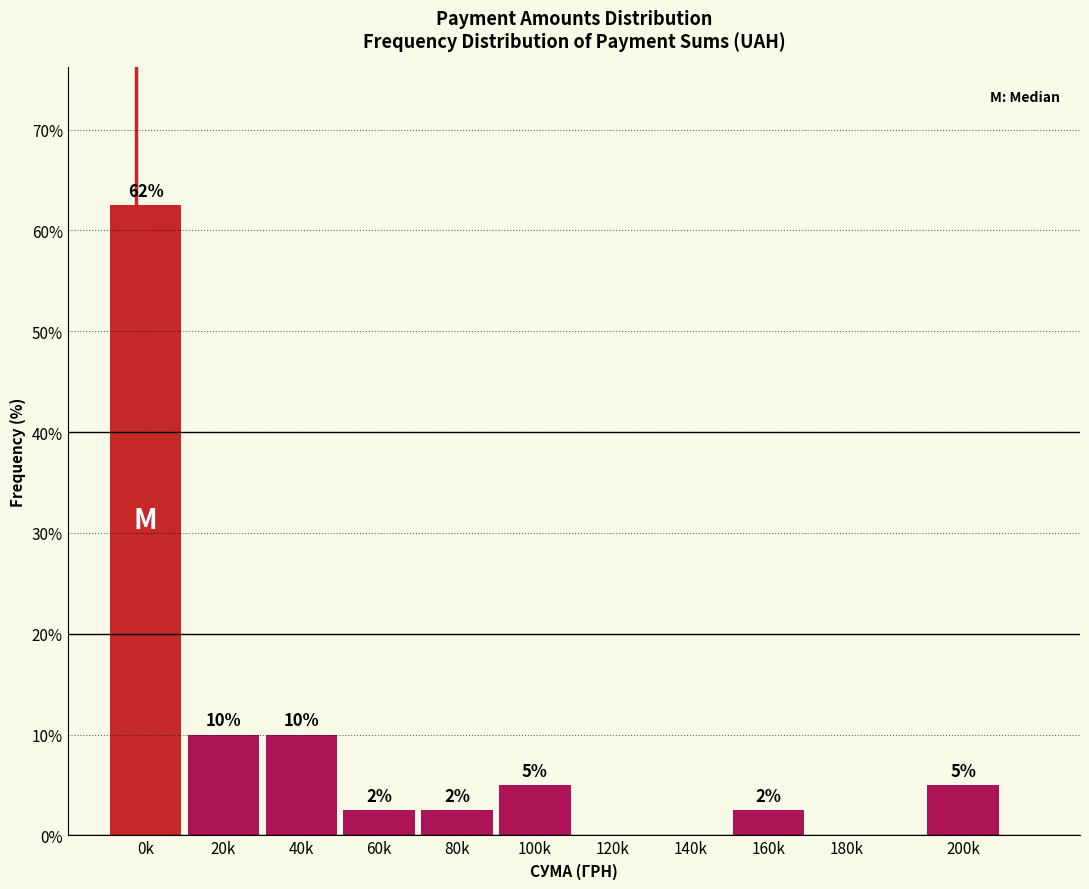

Between 160k and 20k, which is larger?

20k